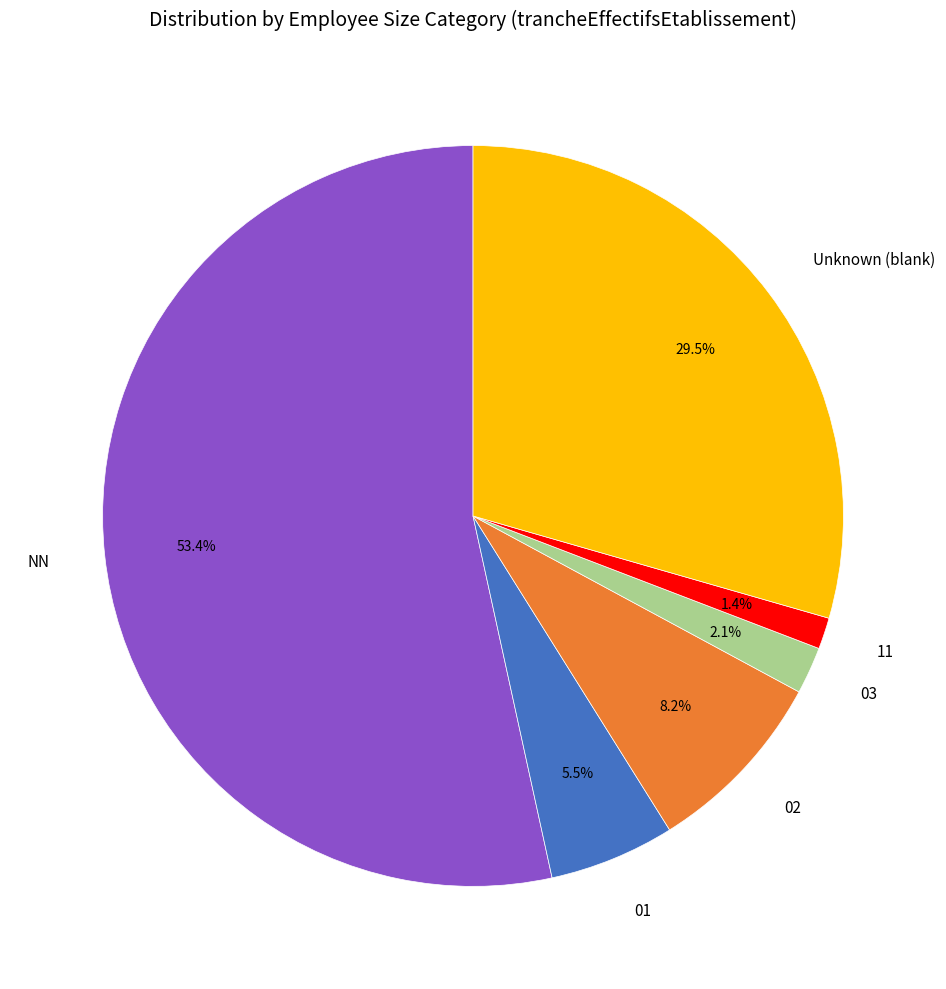

Which slice represents more than half of the pie?

NN